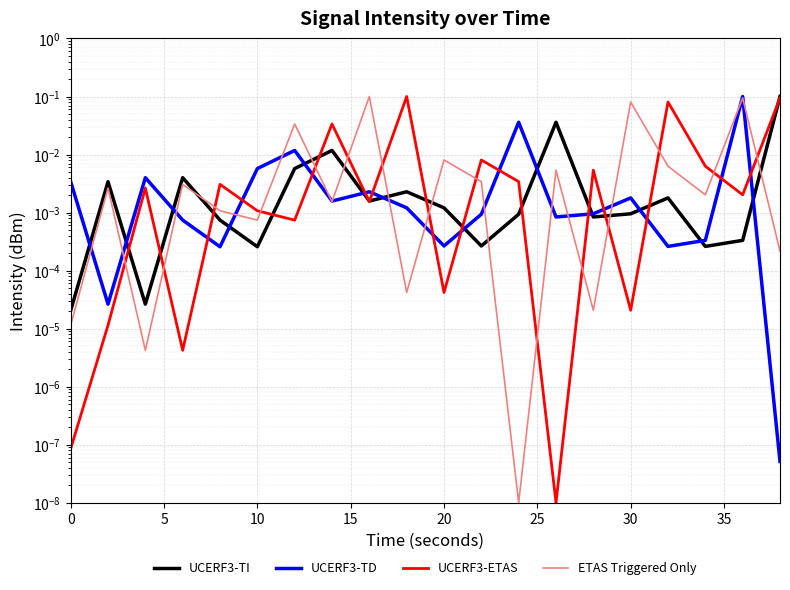

The UCERF3-ETAS series shows 0.0 at 10. True or false?

False